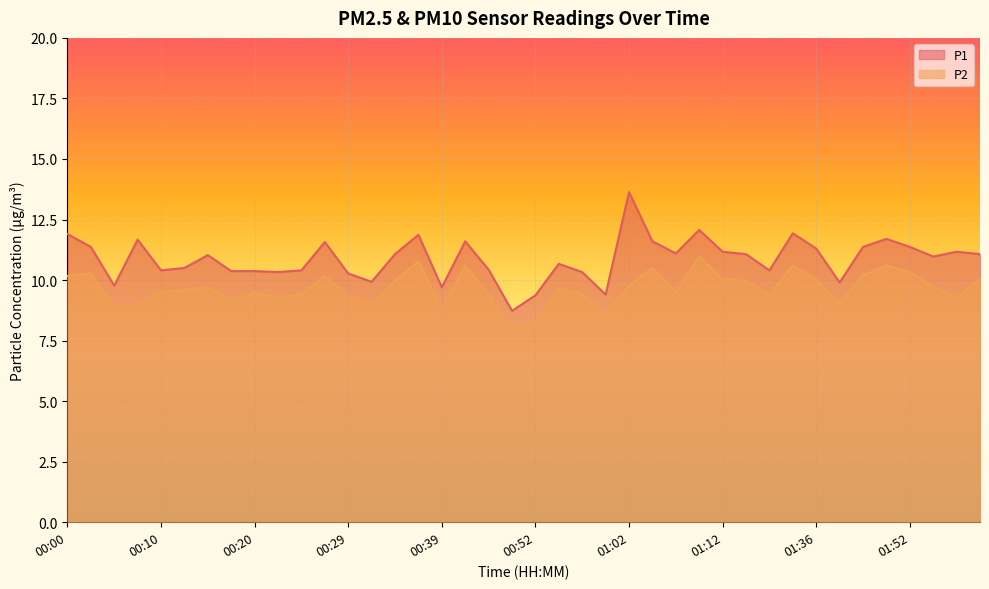

Reading right to left, list all the values displayed in this chart.

P1: 11.1	11.2	11.0	11.4	11.7	11.4	9.9	11.3	11.9	10.4	11.1	11.2	12.1	11.1	11.6	13.6	9.4	10.3	10.7	9.4	8.7	10.4	11.6	9.7	11.9	11.1	9.9	10.3	11.6	10.4	10.3	10.4	10.4	11.0	10.5	10.4	11.7	9.8	11.4	11.9
P2: 10.1	9.3	9.7	10.3	10.6	10.2	9.0	10.0	10.6	9.4	10.0	10.0	11.0	9.5	10.5	9.8	8.6	9.4	9.7	8.3	8.0	9.4	10.6	8.8	10.8	10.0	9.0	9.4	10.2	9.4	9.3	9.5	9.2	9.7	9.6	9.5	9.0	8.9	10.3	10.2